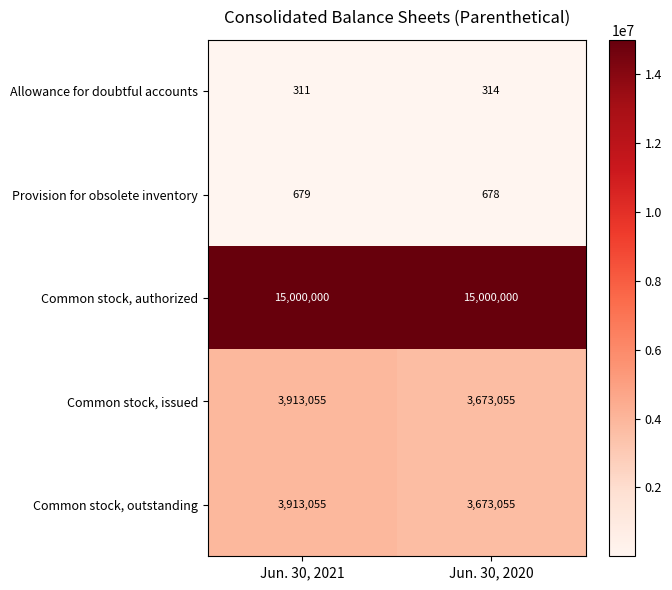

What is the sum of all Common stock, issued values?

7586110